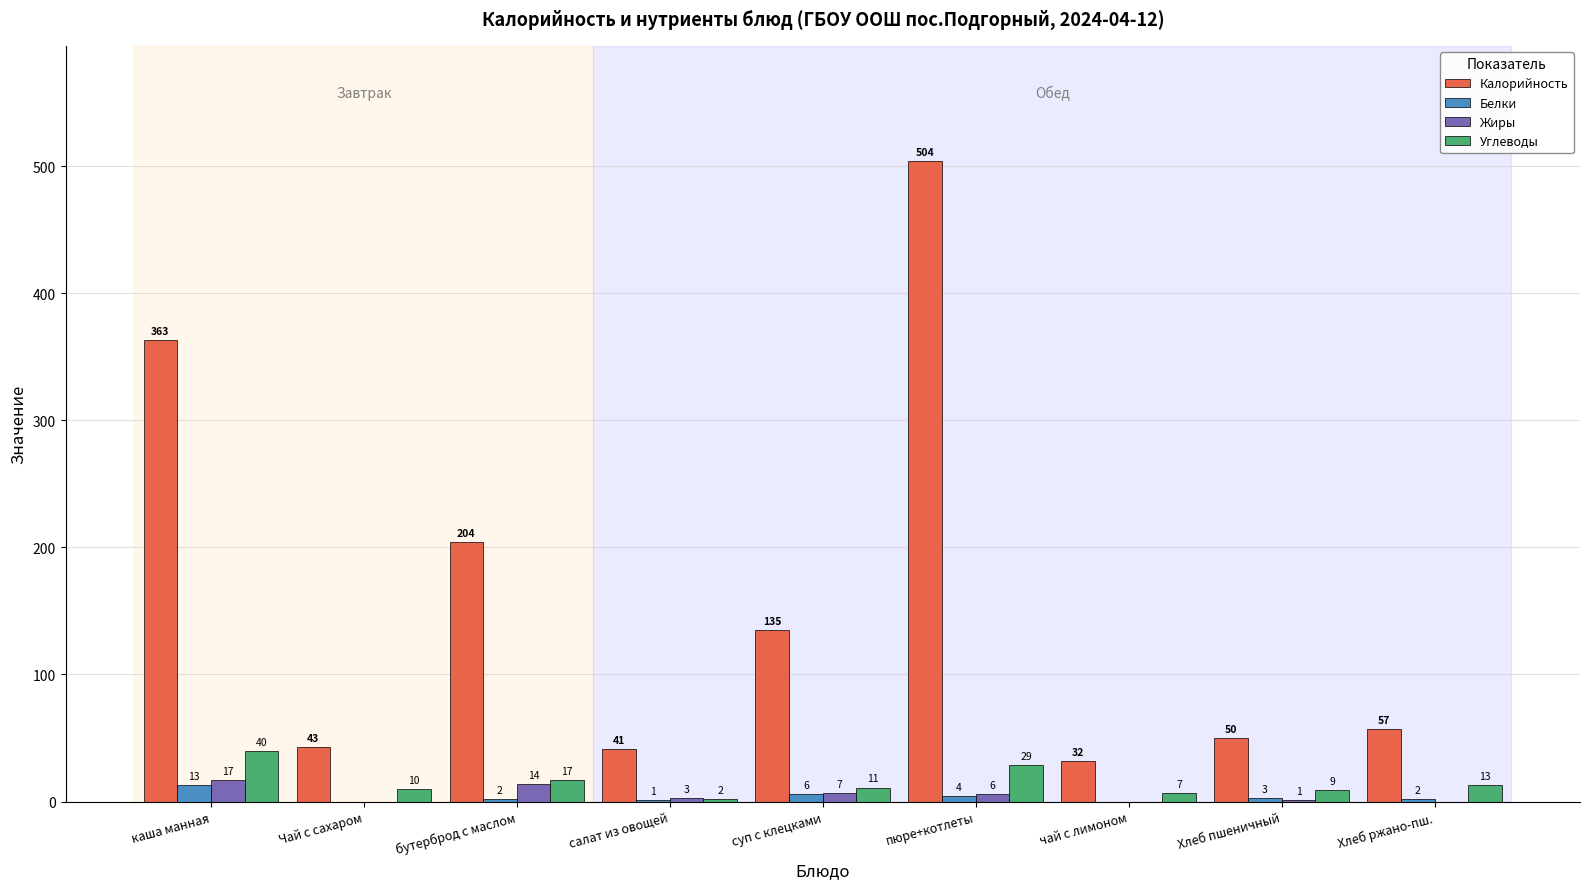

True or false: Калорийность has a value of 37 at Хлеб ржано-пш..

False